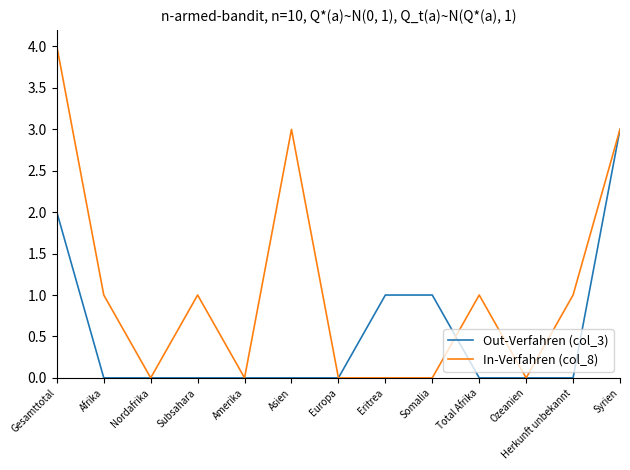

Does the chart display data point markers on the line(s)?

No